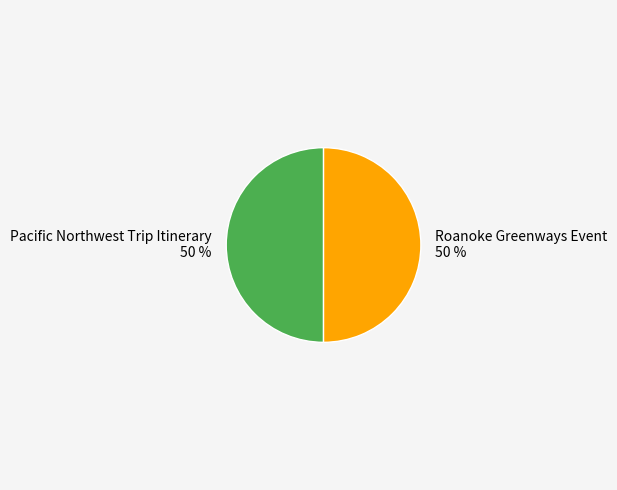

Count the number of slices in the pie.

2